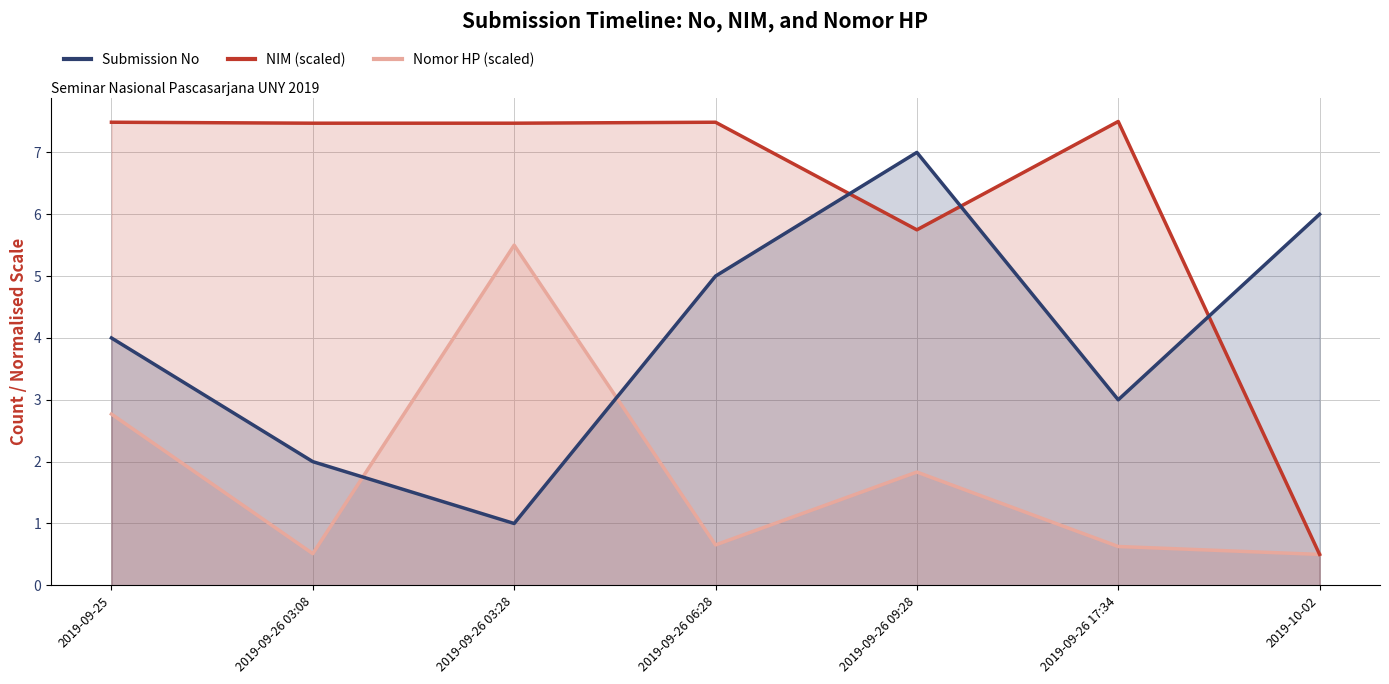

What is the sum of all Submission No values?

28.0